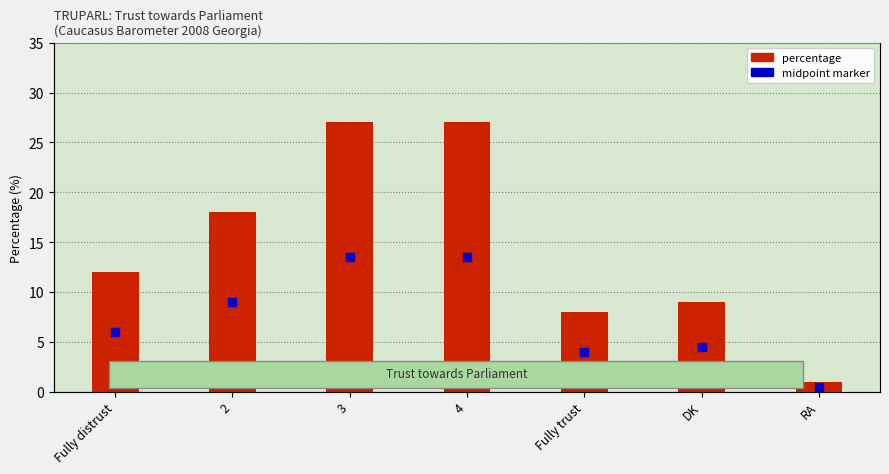

Is the value of midpoint marker at 4 greater than the value of percentage at Fully trust?

Yes